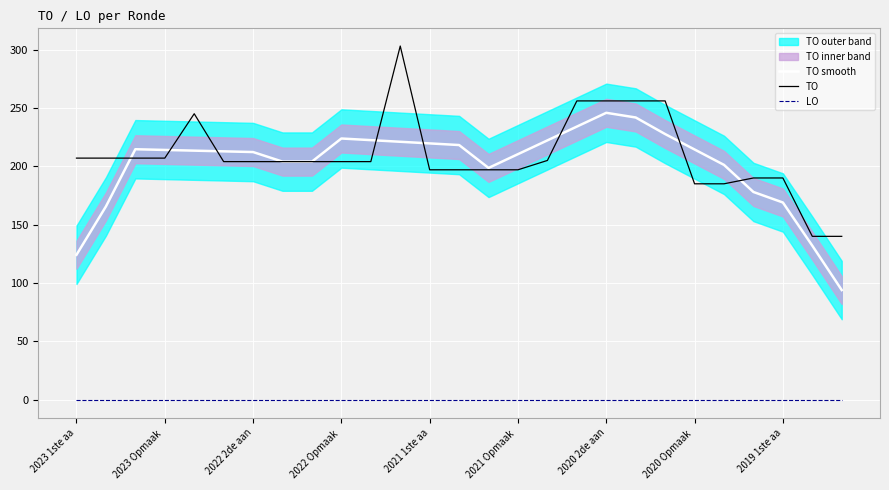

What is the greatest value displayed?

303.0